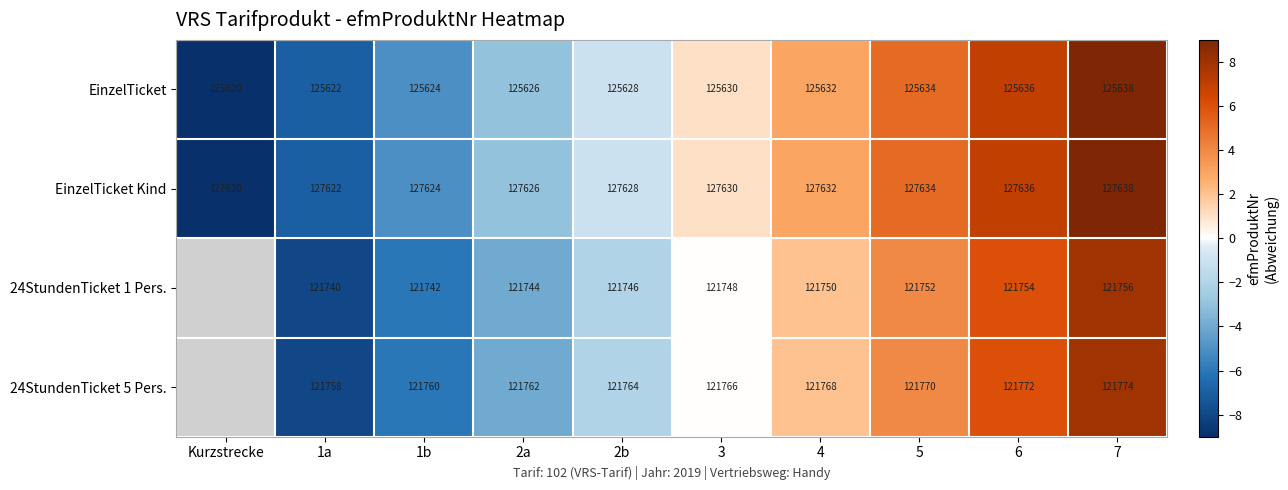

What is the difference between the highest and lowest values at 2a?

5882